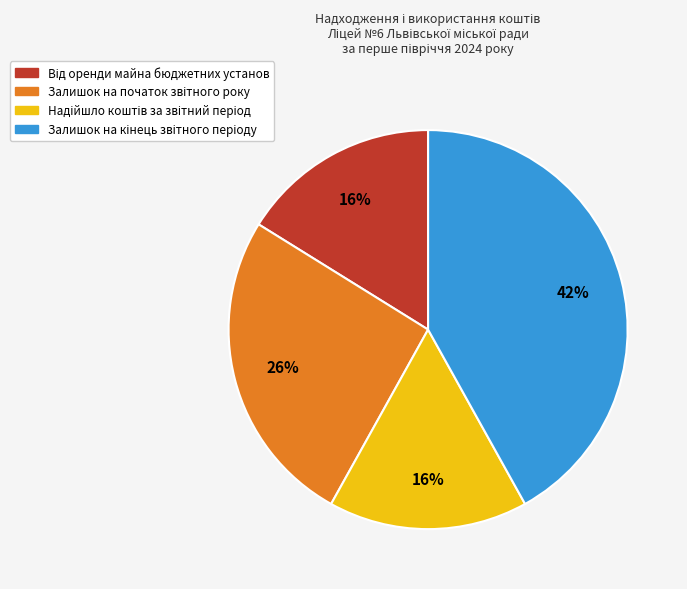

Does any single category account for the majority?

No